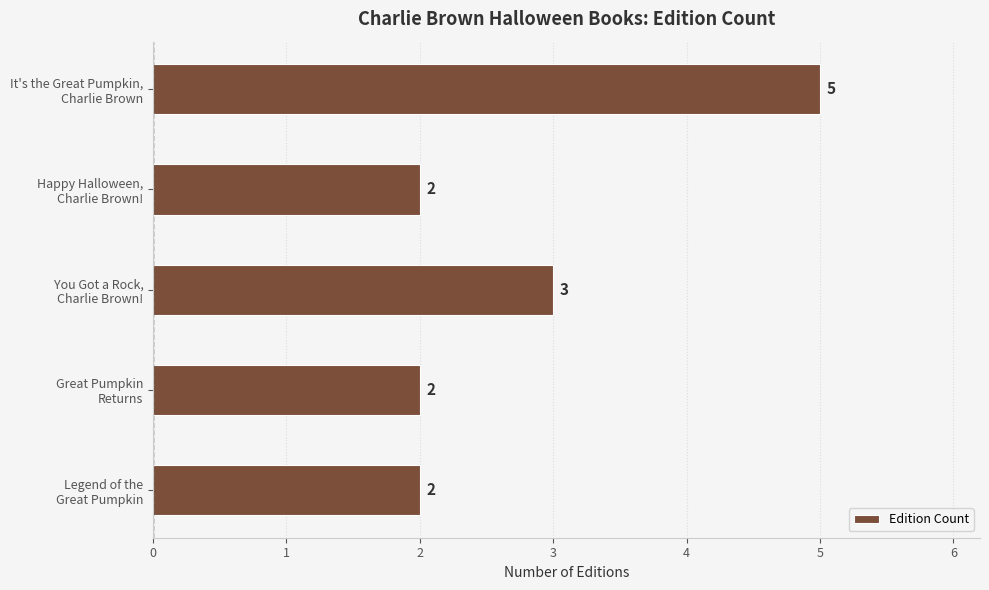

What is the value of the 5th bar from the top?

2